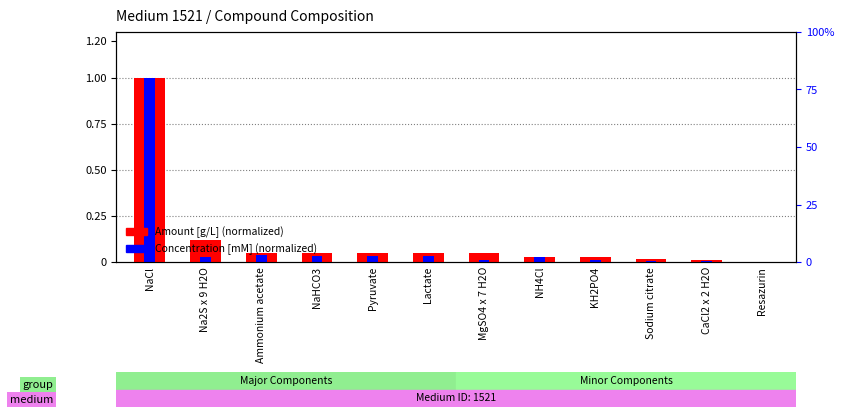

How many distinct data groups are displayed?

2